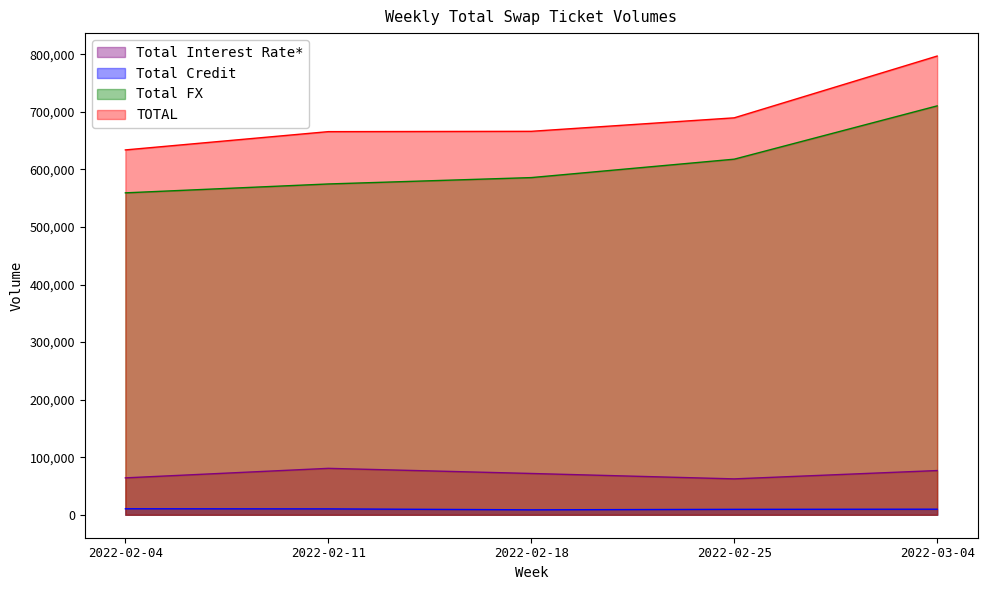

Is the value of TOTAL at 2022-02-04 greater than the value of Total Interest Rate* at 2022-03-04?

Yes